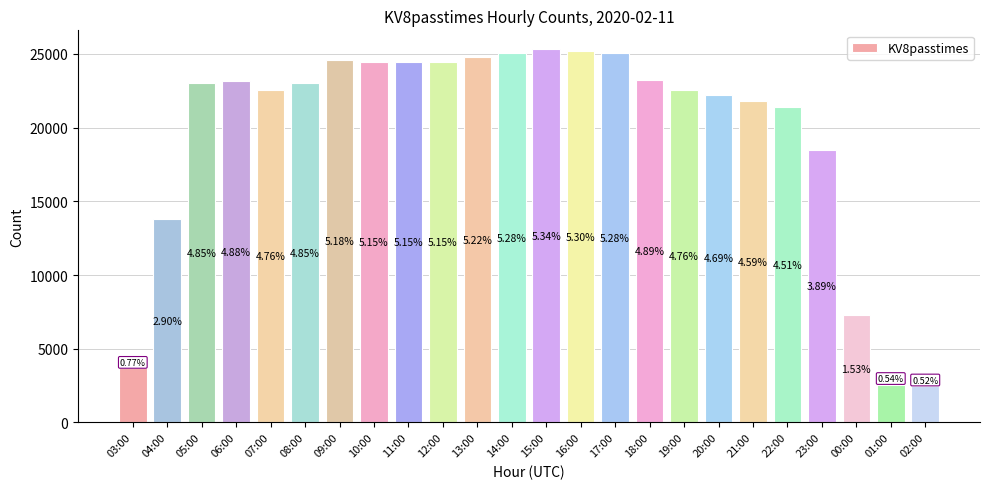

Reading left to right, what are all the values shown in this chart?

3666	13777	23027	23163	22574	23038	24599	24438	24455	24431	24777	25078	25337	25177	25072	23206	22588	22249	21805	21404	18467	7262	2569	2469